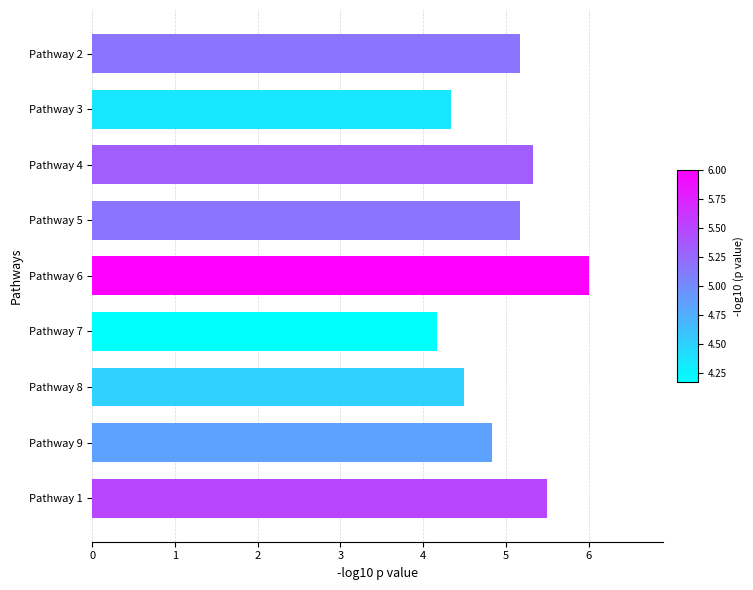

How many values are below 5?

4